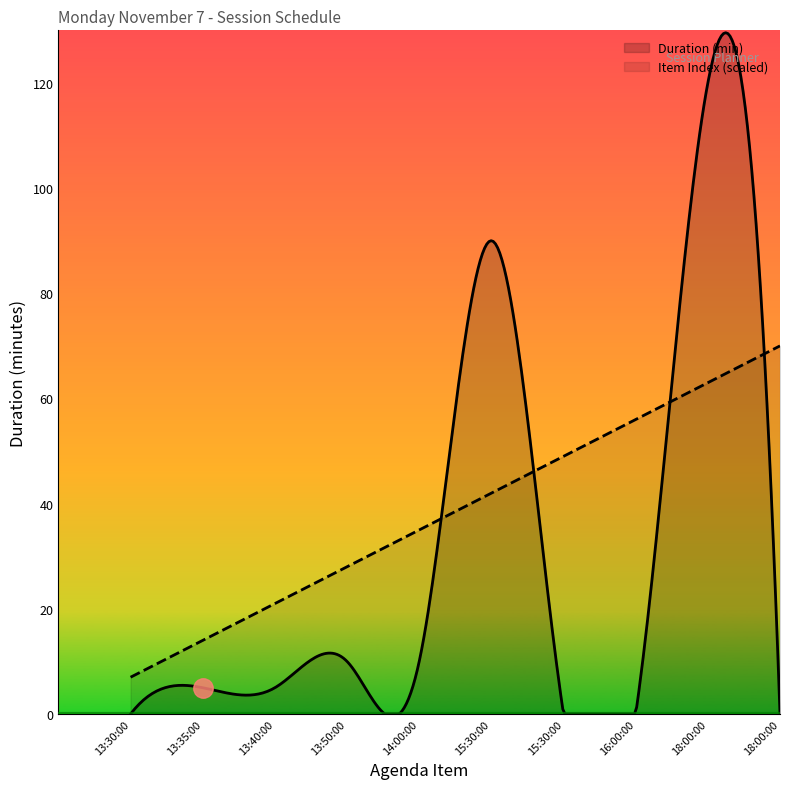

Is it true that Duration (min) equals 90 at 15:30:00?

True